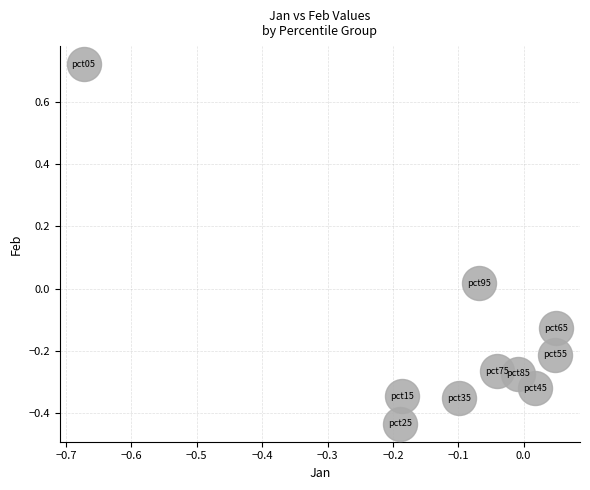

What is the range of Y values (max minus min)?

1.2